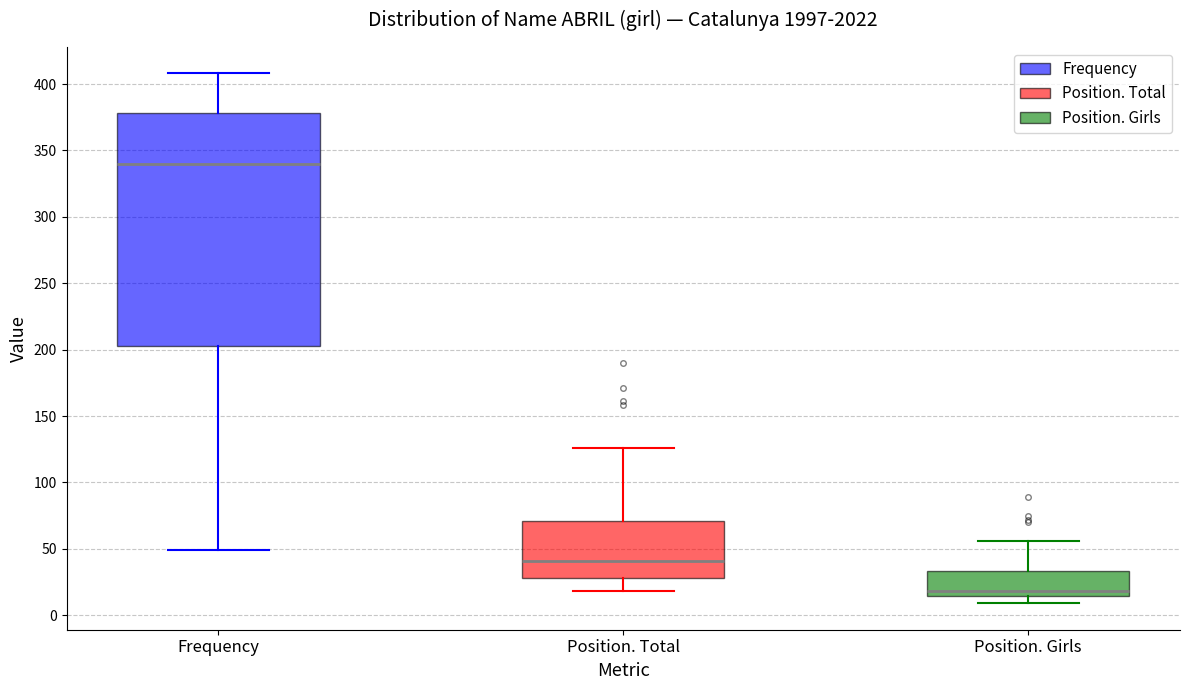

Reading left to right, read every box against the y-axis: the position of its median line, the range the box covers, and the ends of its whiskers. The values are not printed on the chart, so give them approximately, as read against the axis.

Frequency: median 340, box 205 to 380, whiskers 50 to 410
Position. Total: median 40, box 30 to 70, whiskers 20 to 125
Position. Girls: median 20, box 15 to 35, whiskers 10 to 55